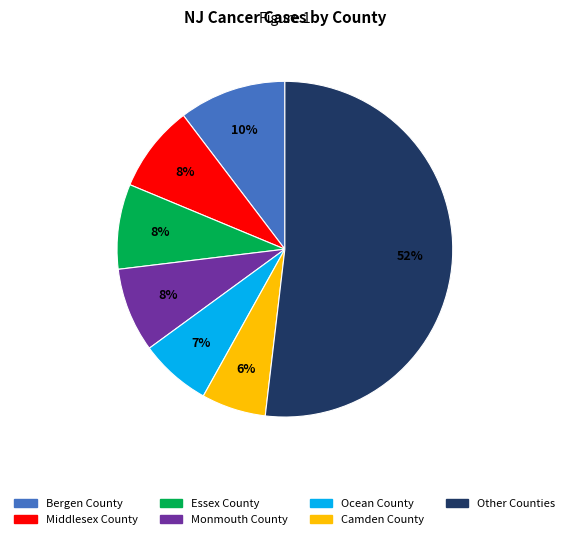

Is the sum of Bergen County and Middlesex County greater than half?

No